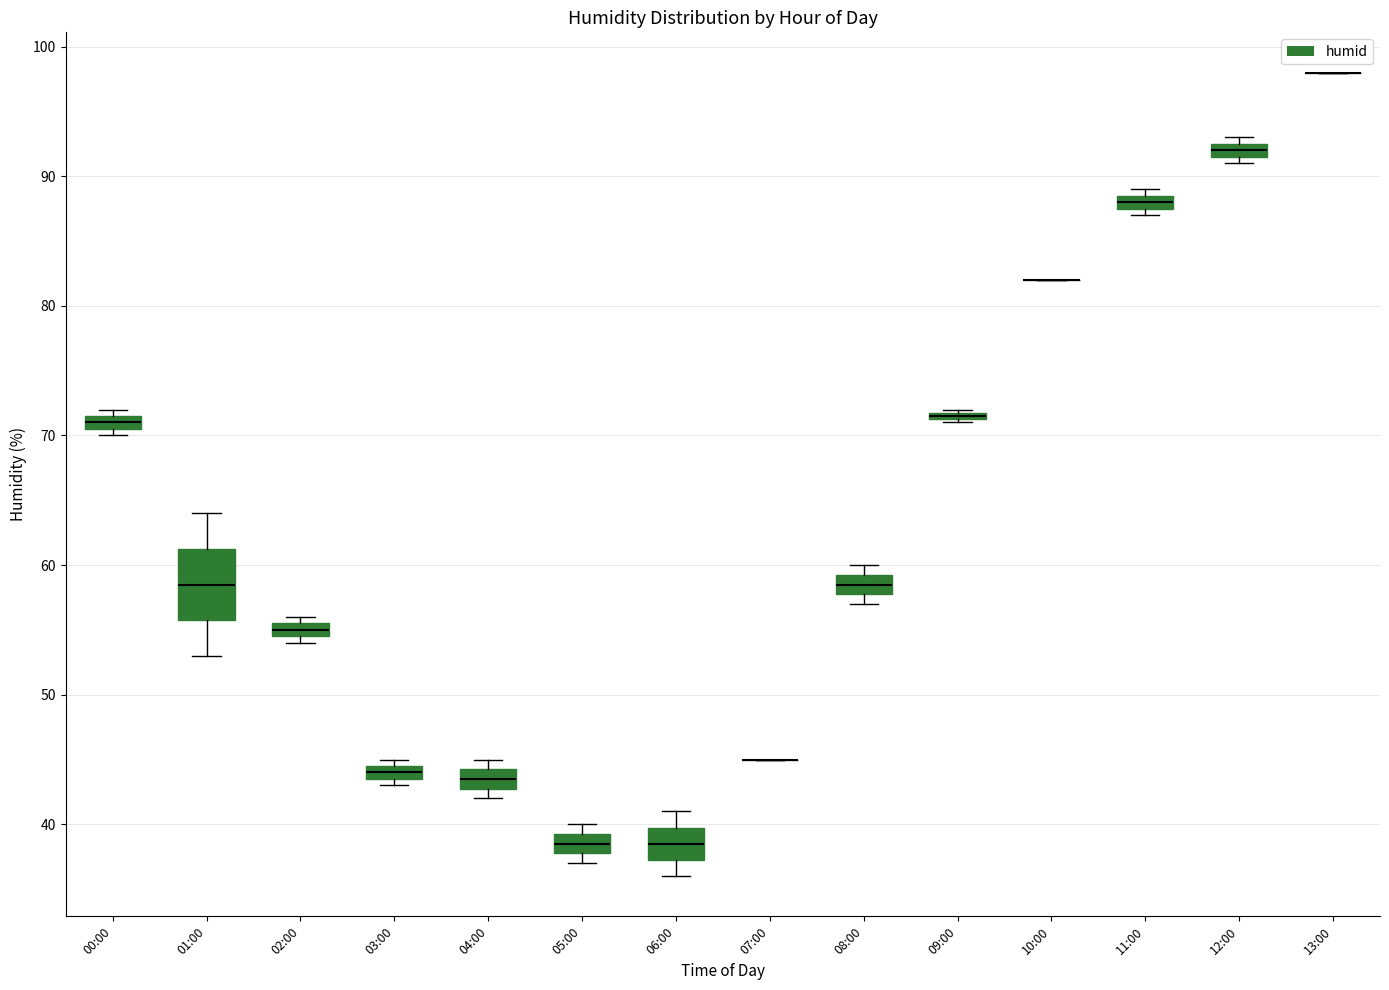

Which box is the tallest, from its lower edge to its upper edge?

01:00